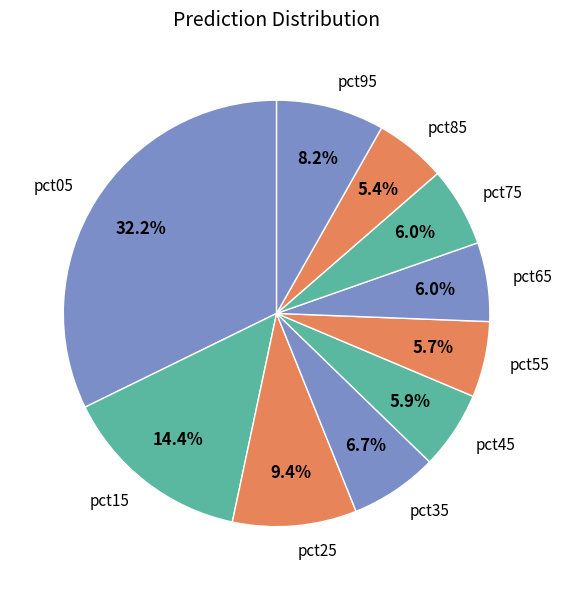

Do pct95 and pct05 together represent more than half of the pie?

No